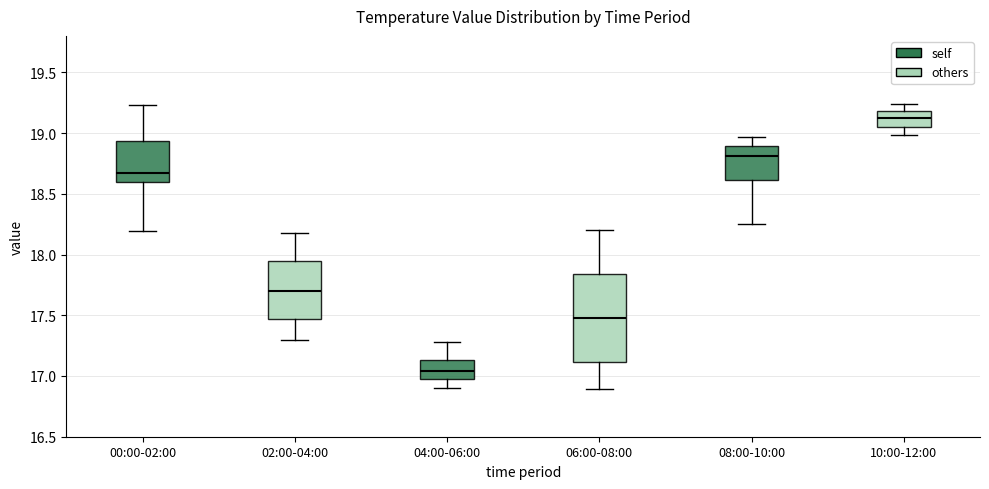

Which box is the tallest, from its lower edge to its upper edge?

06:00-08:00